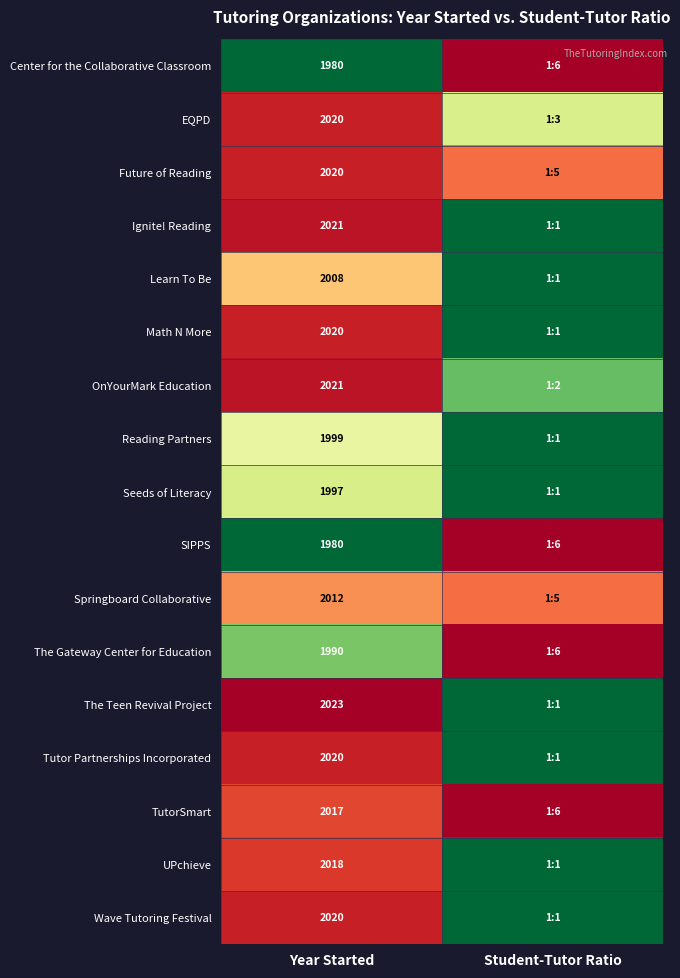

What is the total value across all series at Year Started?

34166.0